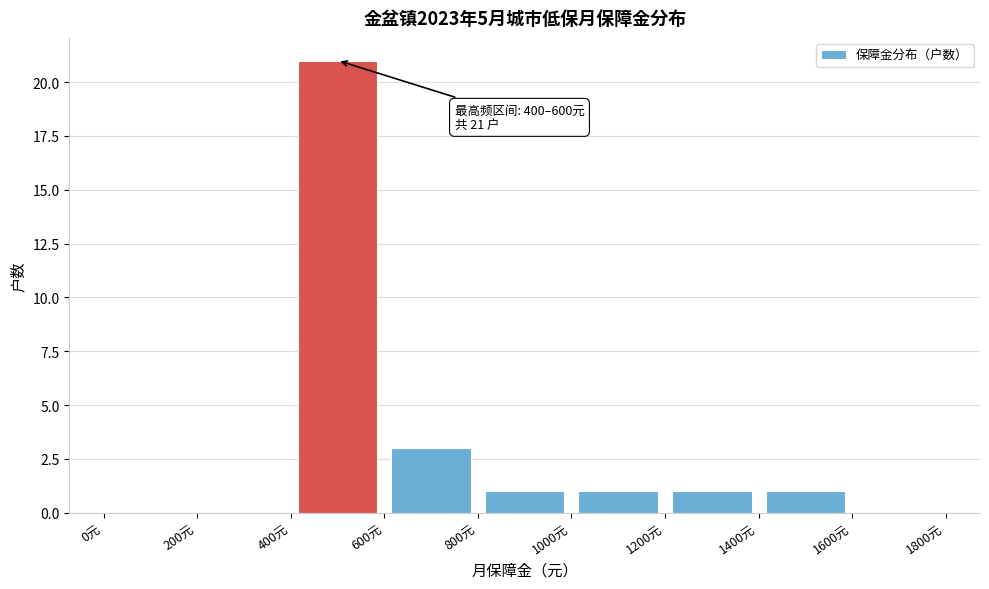

Which range on the x-axis has the tallest bar?

400 to 600